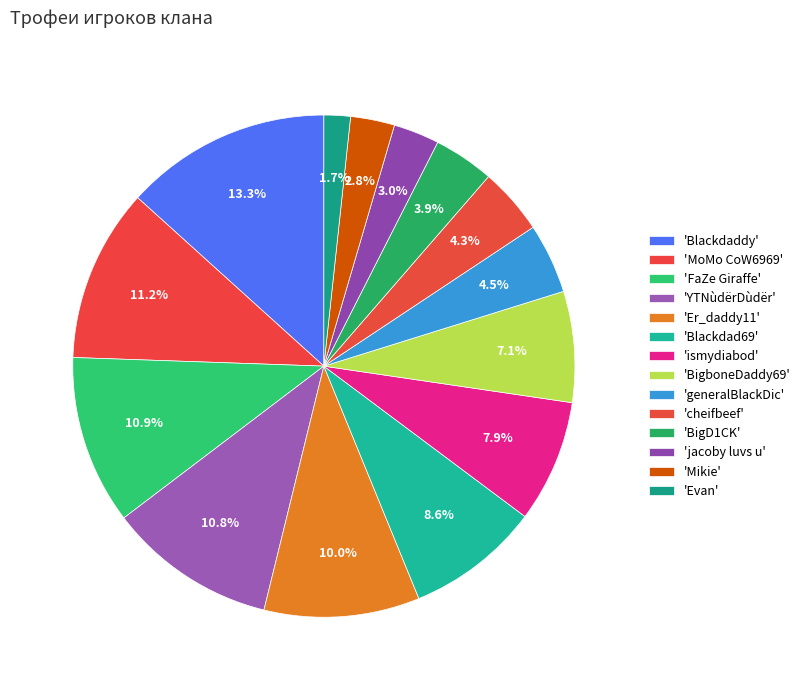

Rank the categories by value from lowest to highest.

Evan, Mikie, jacoby luvs u, BigD1CK, cheifbeef, generalBlackDic, BigboneDaddy69, ismydiabod, Blackdad69, Er_daddy11, YTNùdërDùdër, FaZe Giraffe, MoMo CoW6969, Blackdaddy